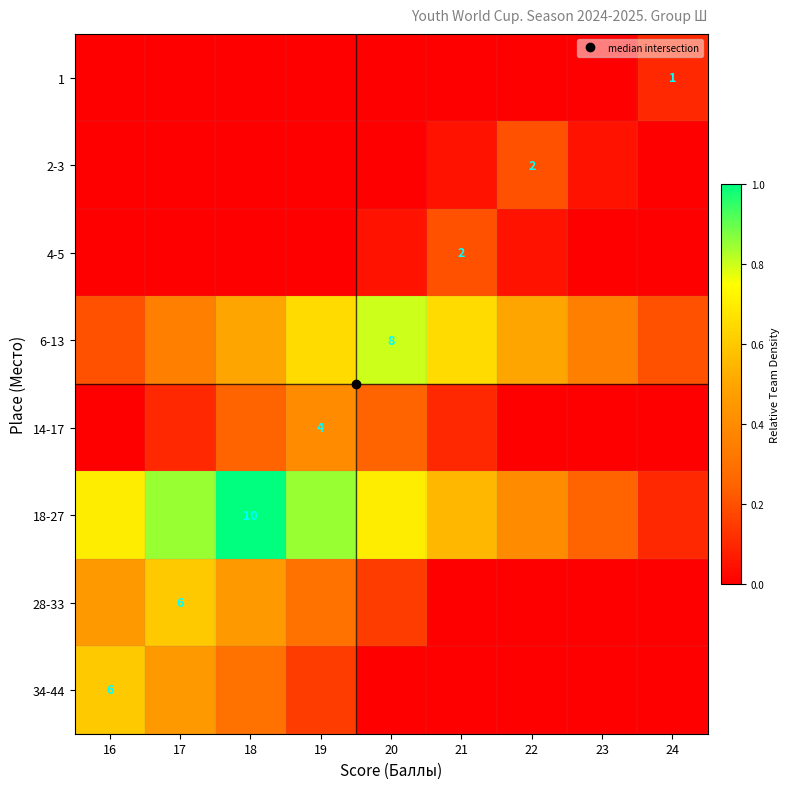

At how many categories does at least one series exceed 0?

9